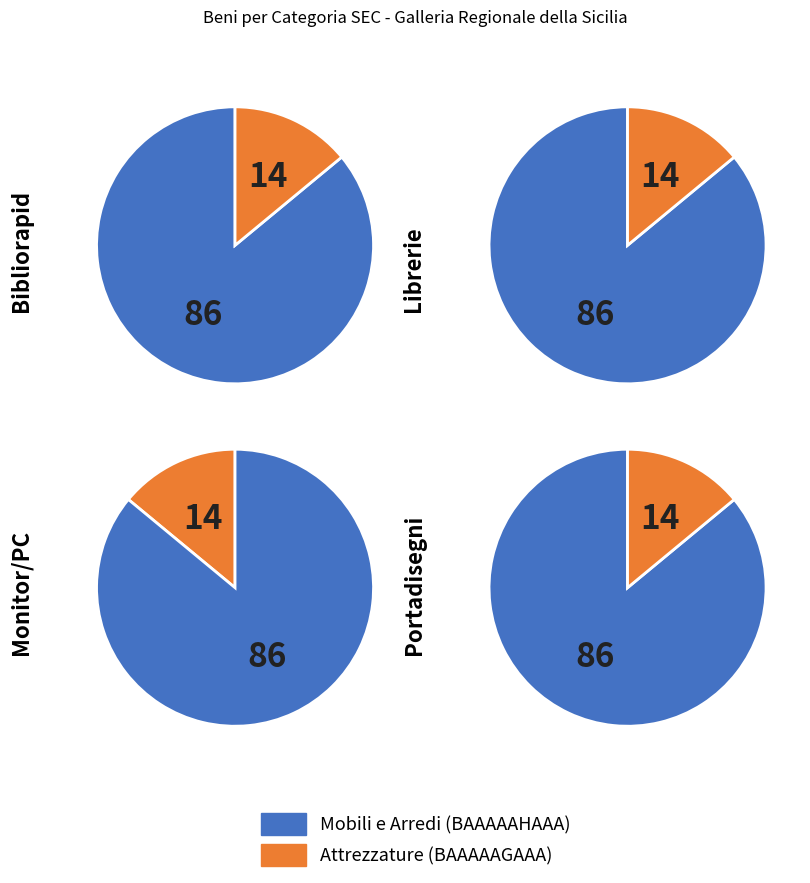

Is Bibliorapid schedario the majority of the pie?

No